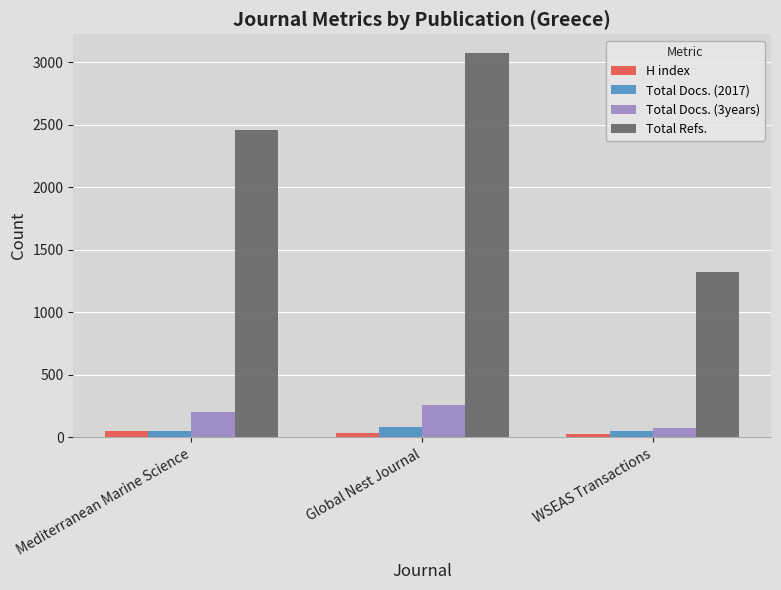

What is the minimum value shown in the chart?

25